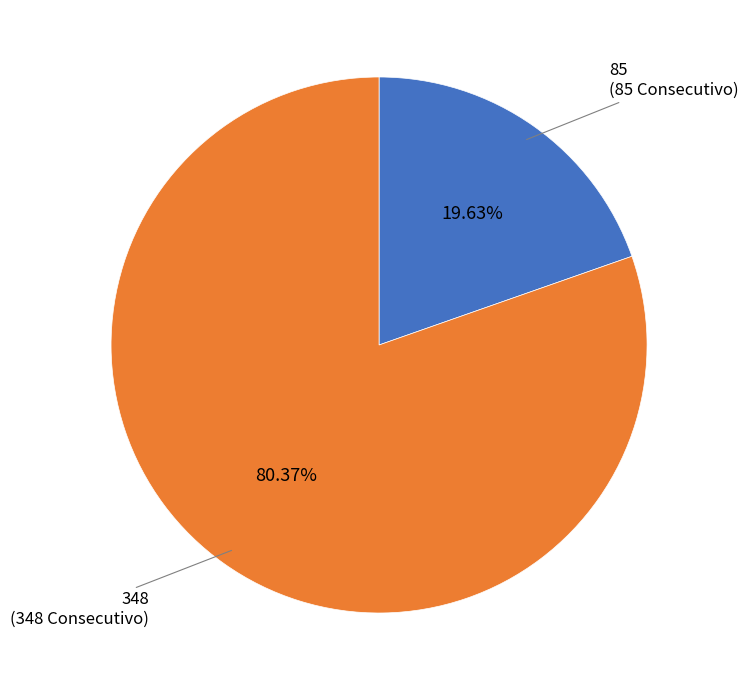

Does any single category account for the majority?

Yes